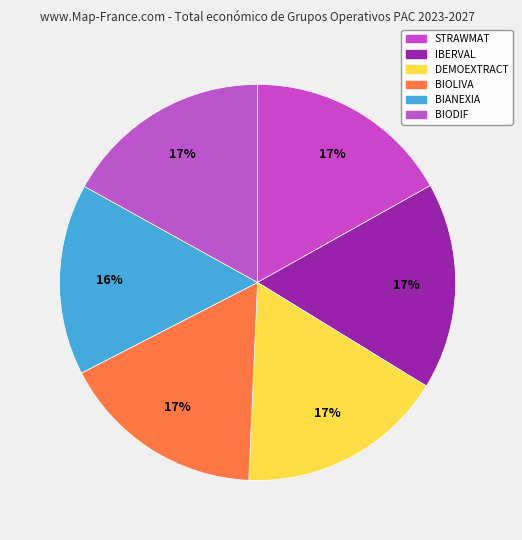

Combined, do STRAWMAT and BIOLIVA account for over 50%?

No